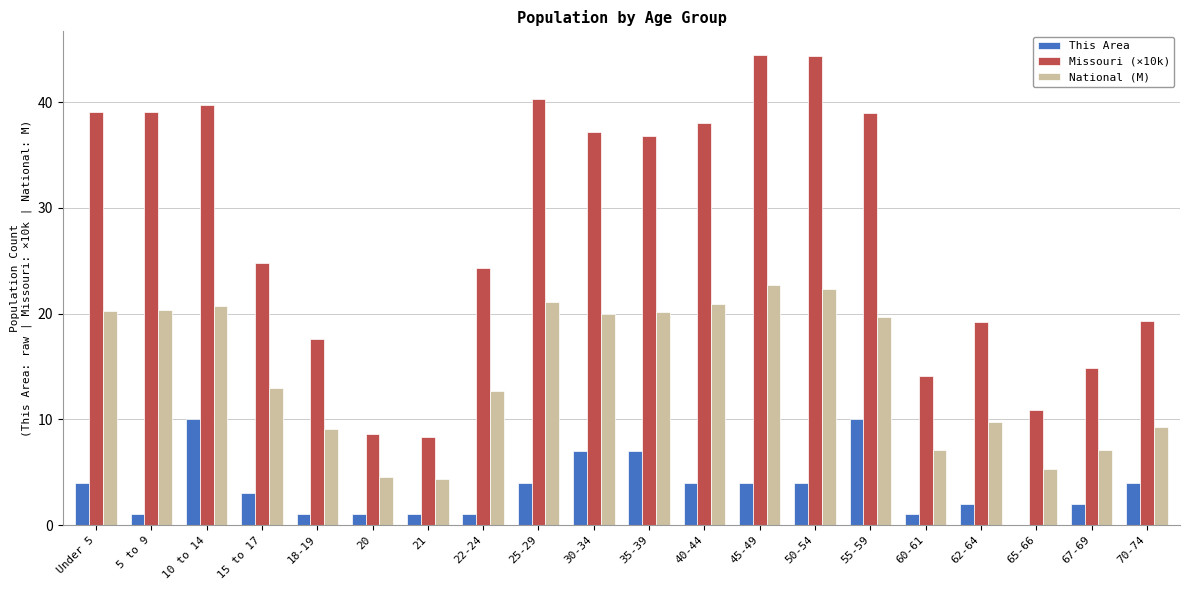

What is the sum of all National (M) values?

290.2